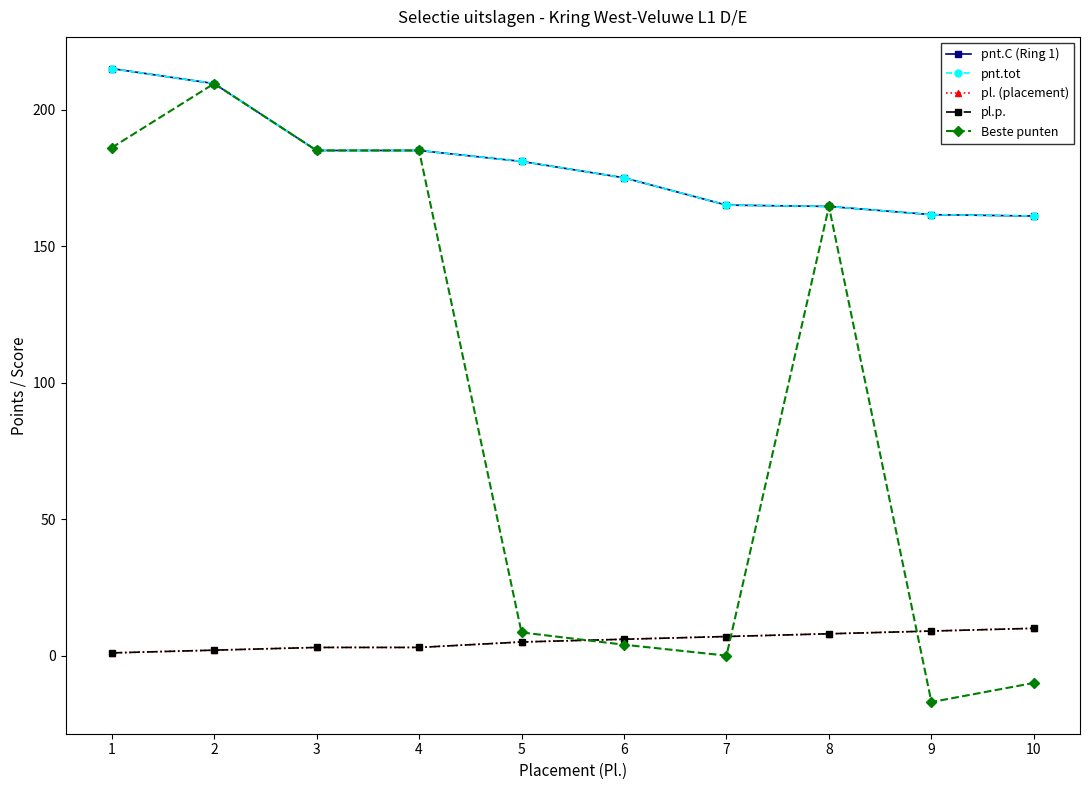

The pl. (placement) series shows 0.2 at 1. True or false?

False